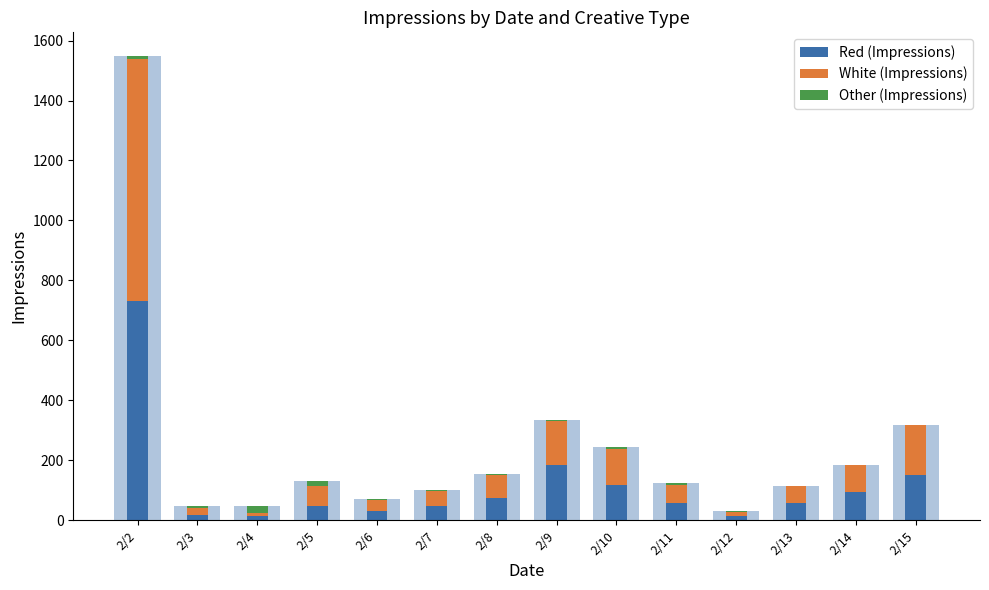

What is the difference between the second highest and second lowest values in the Other (Impressions) series?

16